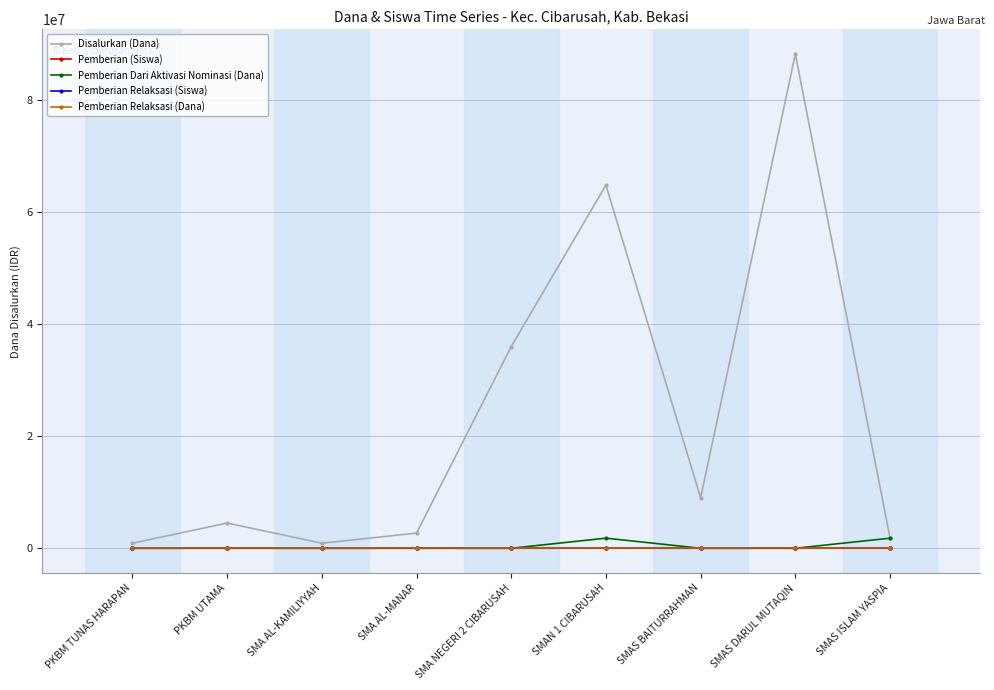

What is the difference between the maximum and minimum values in the Pemberian Dari Aktivasi Nominasi (Dana) series?

1800000